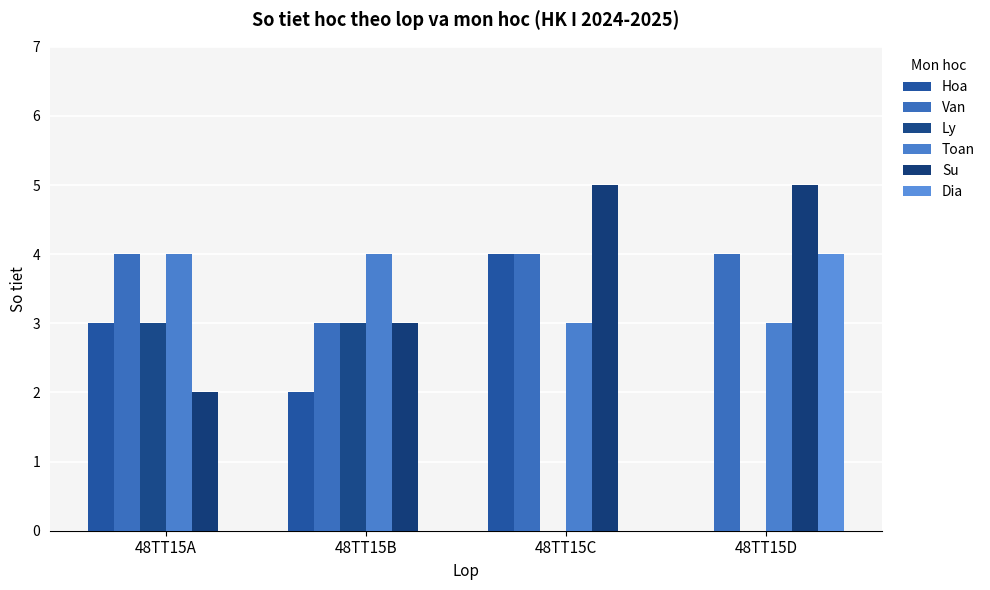

Reading left to right, what are all the values shown in this chart?

Hoa: 3	2	4	0
Van: 4	3	4	4
Ly: 3	3	0	0
Toan: 4	4	3	3
Su: 2	3	5	5
Dia: 0	0	0	4